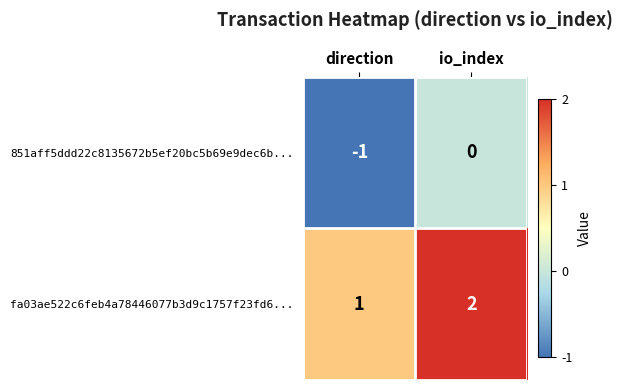

What is the total value across all series at io_index?

2